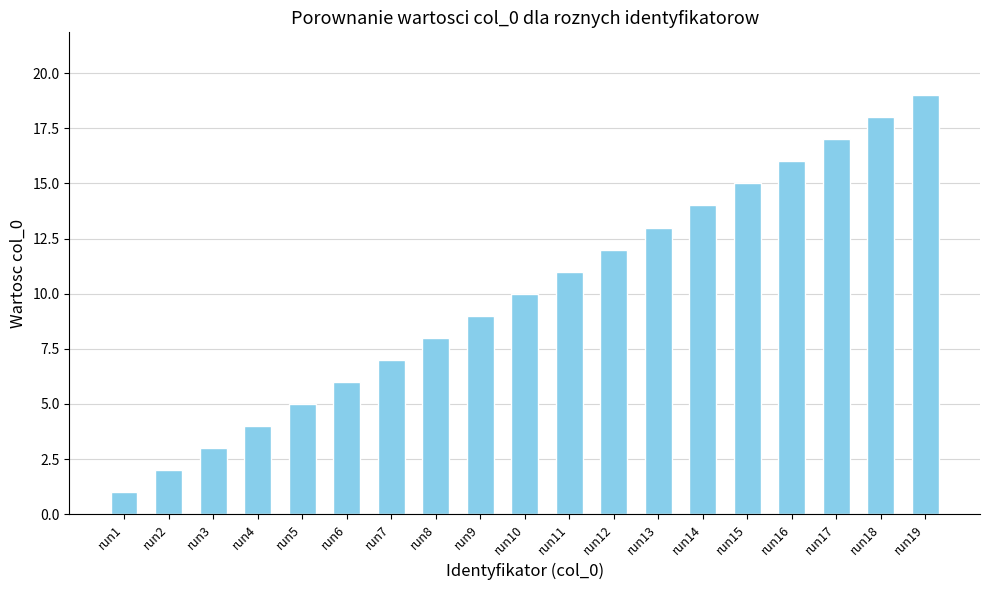

What is the value of the 11th bar from the left?

11